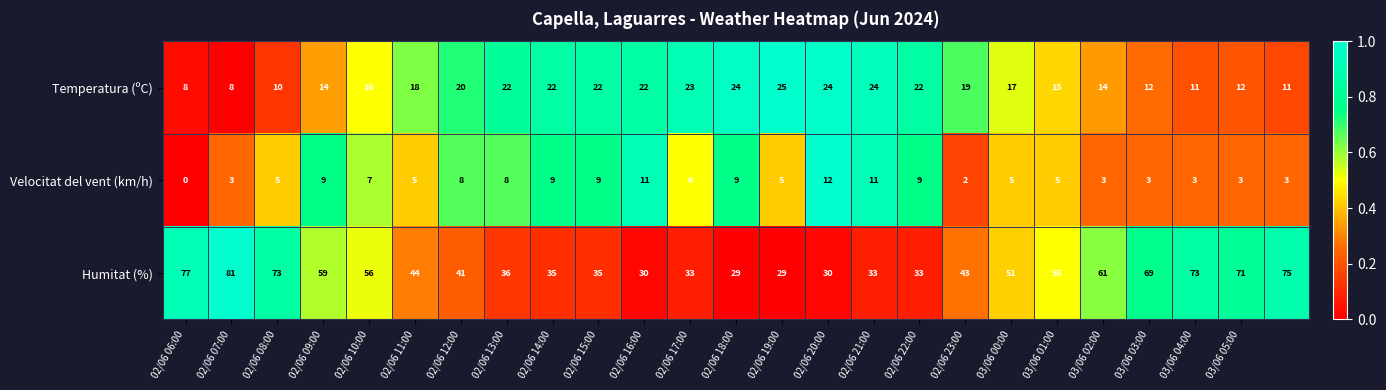

Which series has the widest spread of values?

Humitat (%)